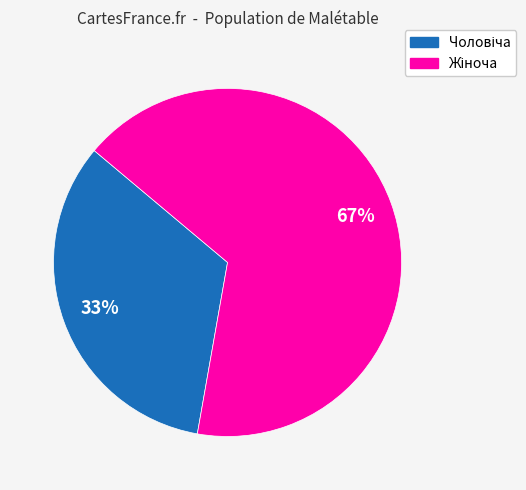

Is there a majority slice in this chart?

Yes